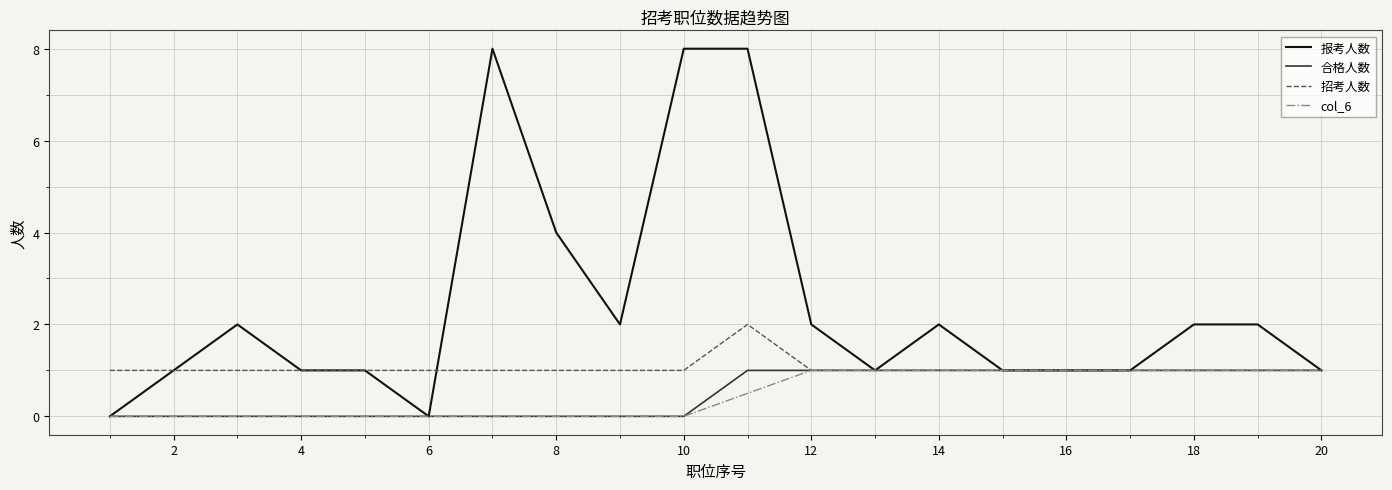

What is the maximum value shown in the chart?

8.0